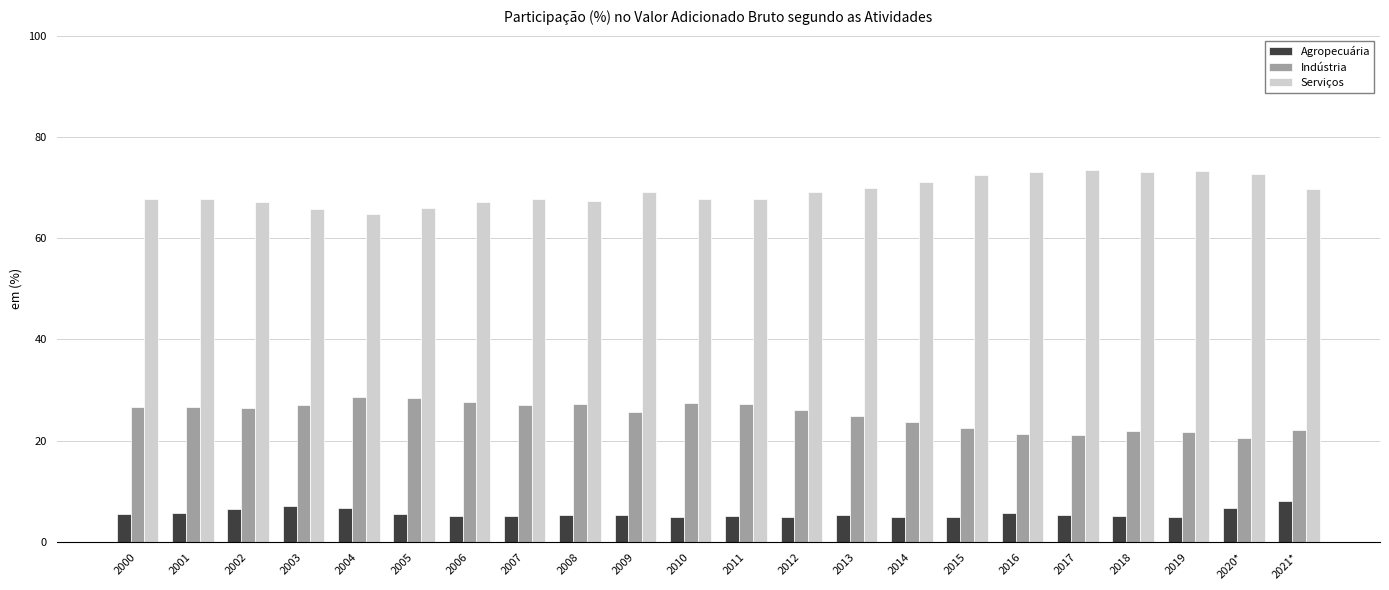

How many groups of bars are there?

22